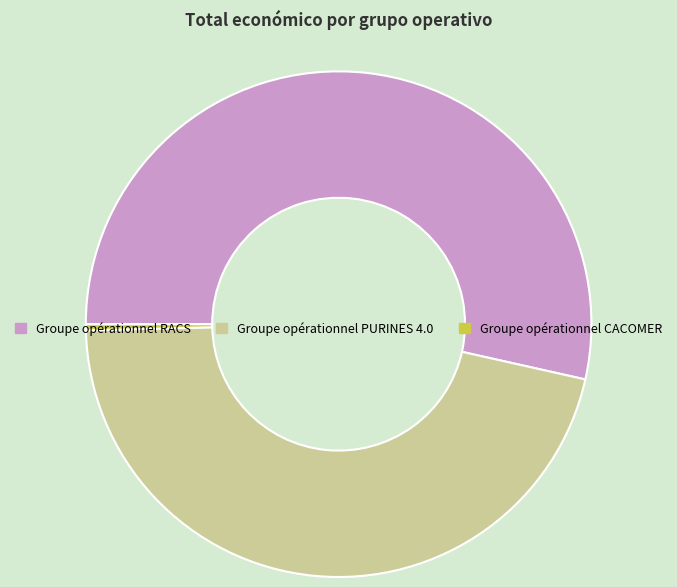

Rank the categories by value from highest to lowest.

Groupe opérationnel RACS, Groupe opérationnel PURINES 4.0, Groupe opérationnel CACOMER